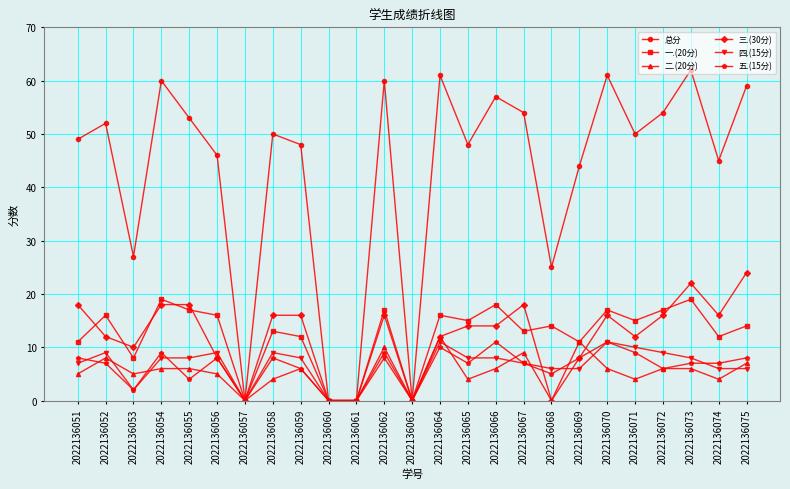

How many lines are shown in the chart?

6